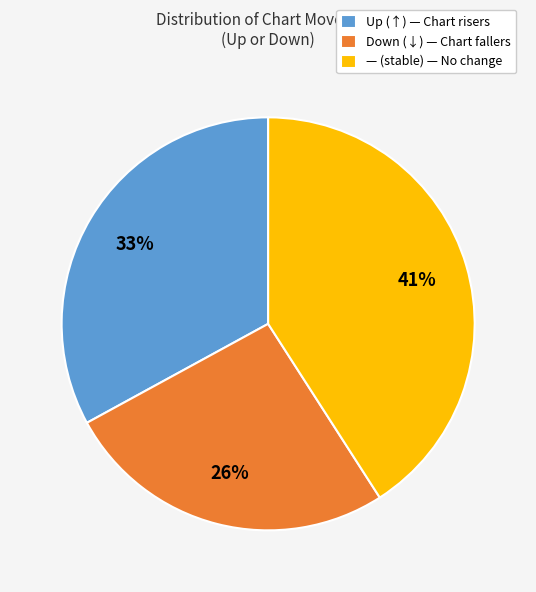

Approximately how many times larger is the value at — (stable) — No change compared to Down (↓) — Chart fallers?

1.6